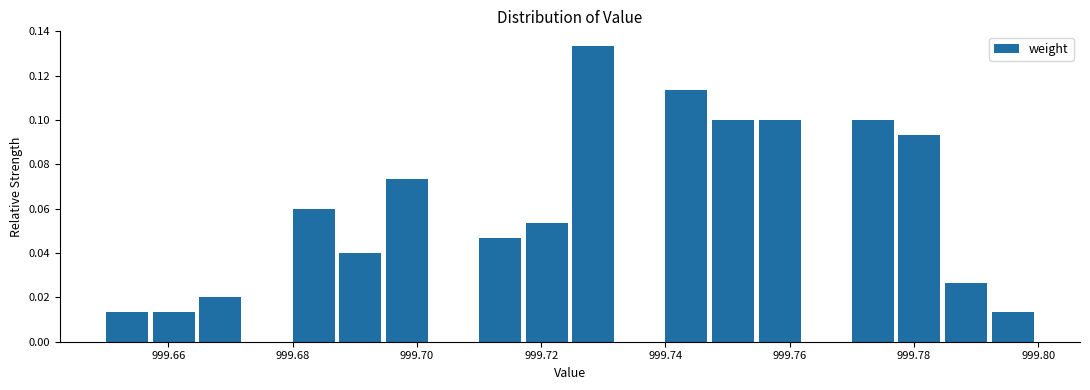

Read against the x-axis, roughly where is the centre of the tallest bar?

999.728